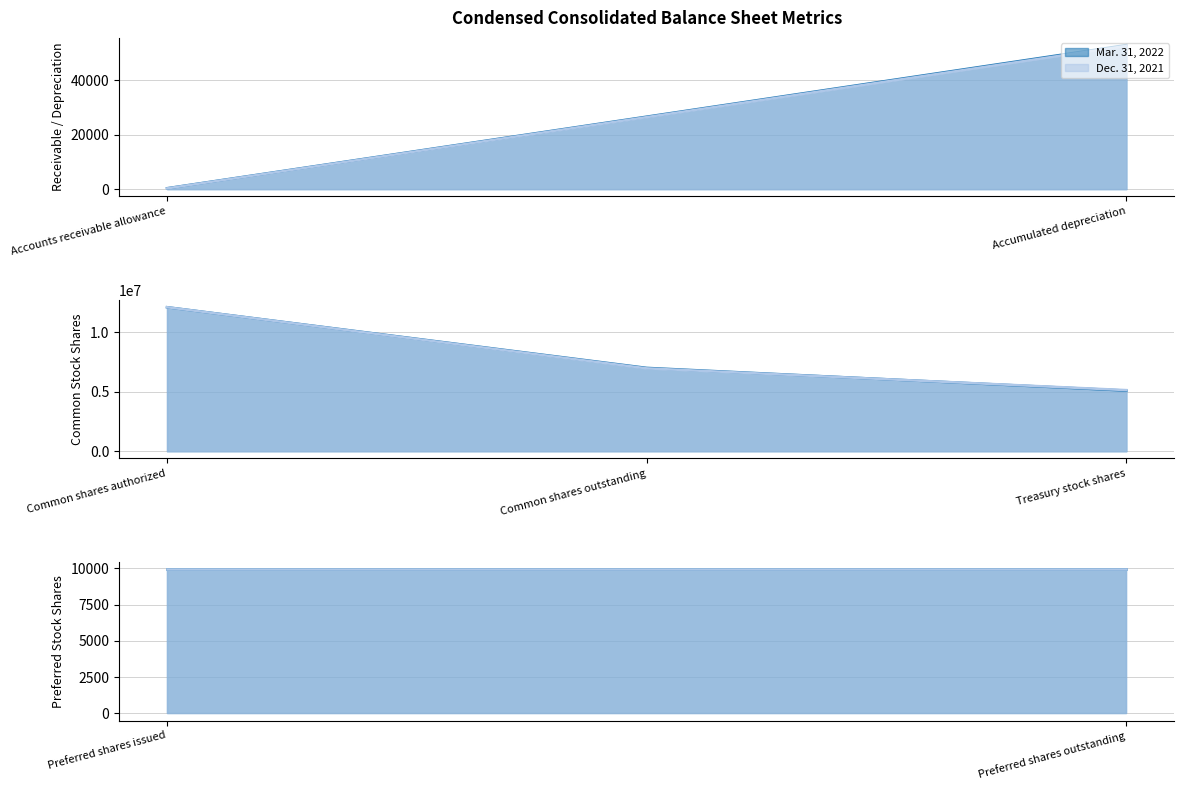

Reading right to left, extract all data points from this chart.

Mar. 31, 2022: 9926	9926	5106218	7015266	12121484	52809	314
Dec. 31, 2021: 9926	9926	5145340	6976144	12121484	52512	266